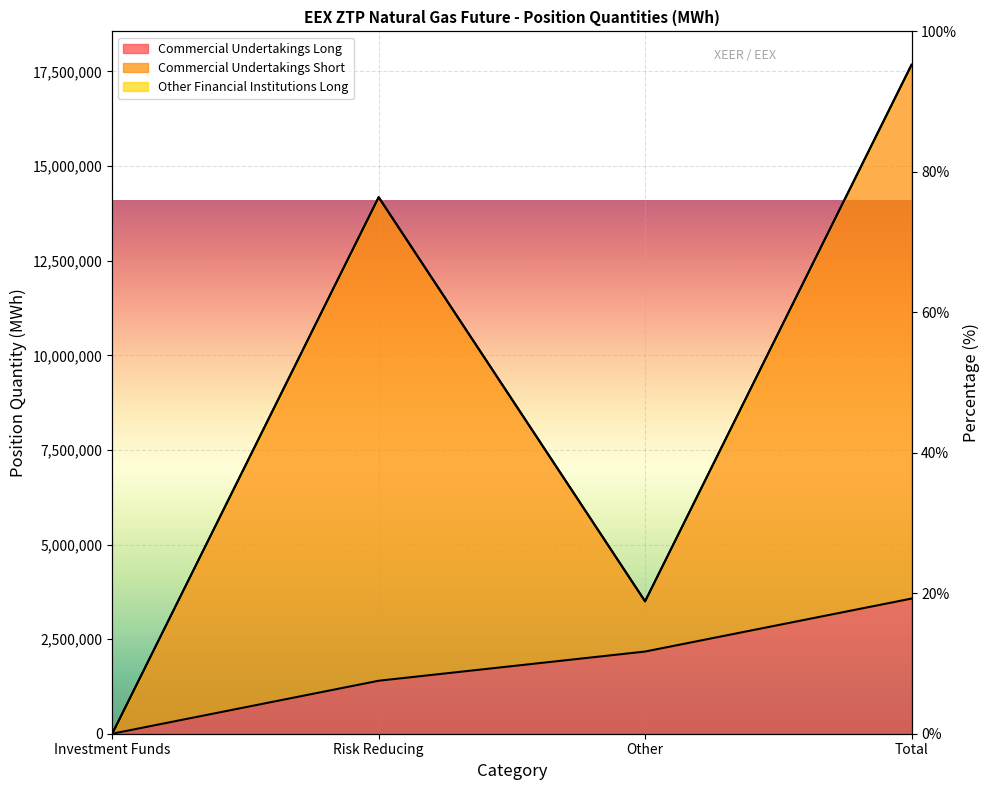

What is the difference between the maximum and minimum values in the Commercial Undertakings Long series?

3571230